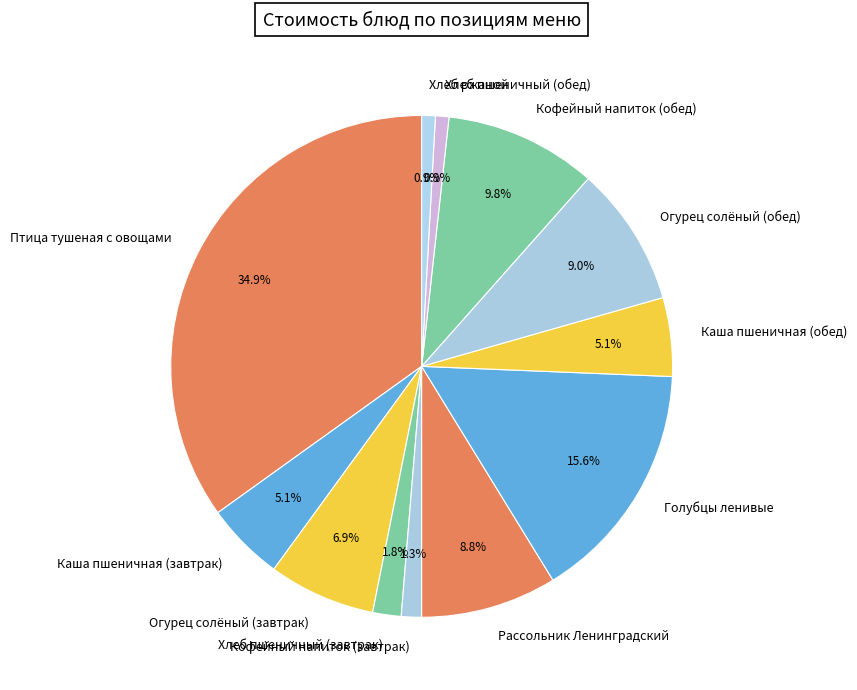

What is the total percentage of Огурец солёный (обед) and Огурец солёный (завтрак)?

15.9%